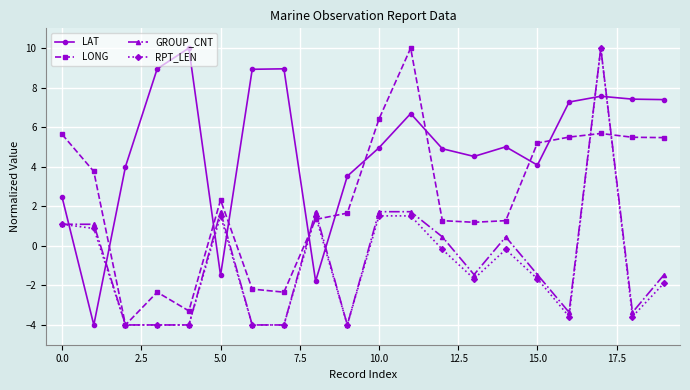

Is this an area chart (filled region under the line)?

No